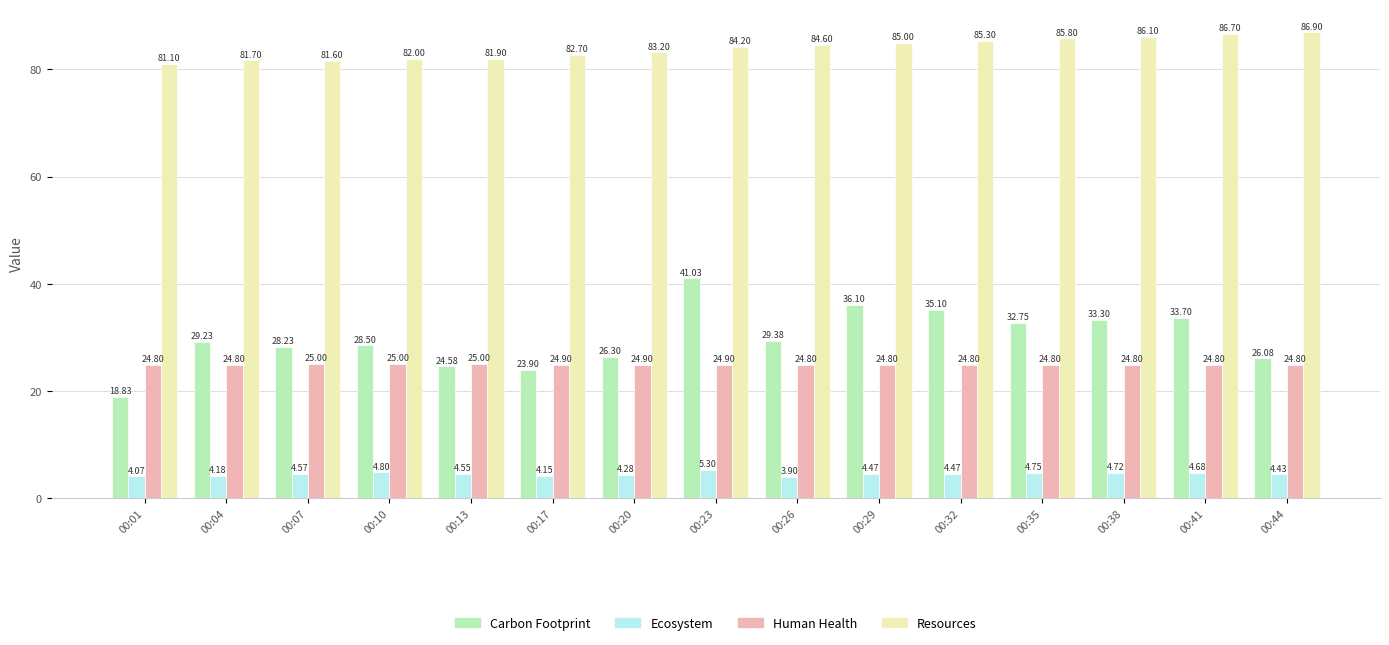

At which category is the sum across all series the highest?

00:23